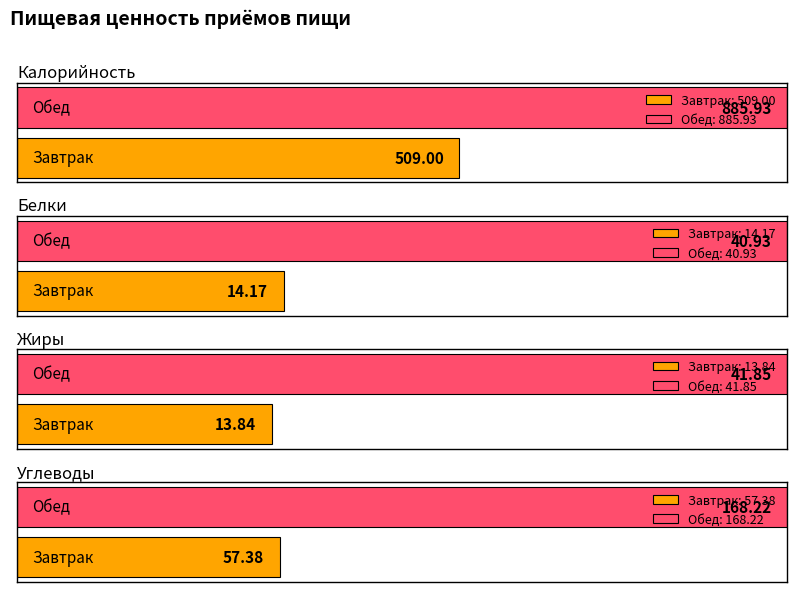

Does the chart contain any negative values?

No